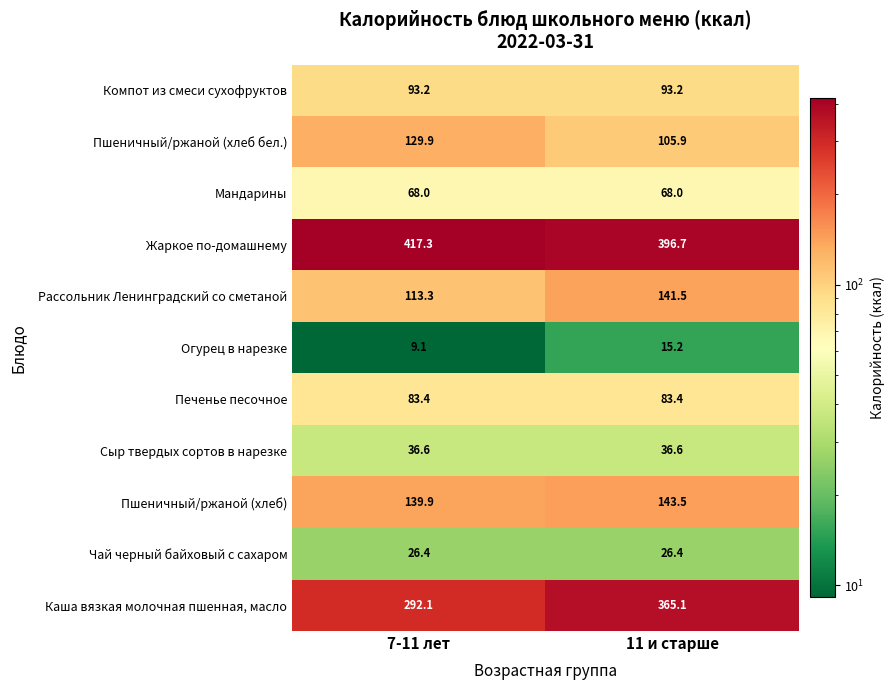

The value of Чай черный байховый с сахаром at 7-11 лет is 43.1. True or false?

False